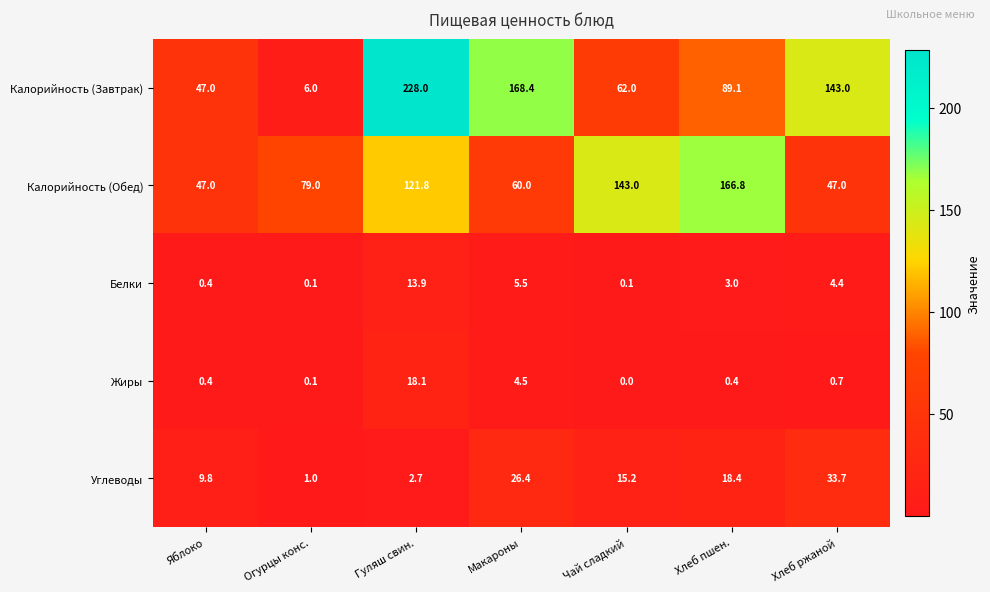

How many values in the Калорийность (Обед) series are below 79?

3